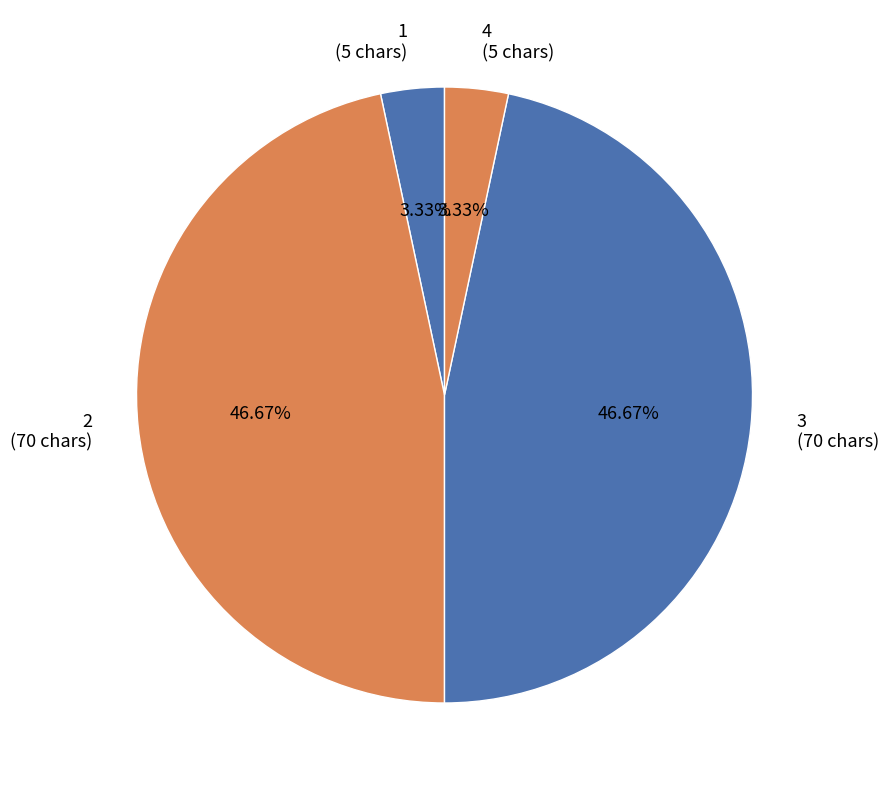

The 1 slice represents 3% of the pie. True or false?

True